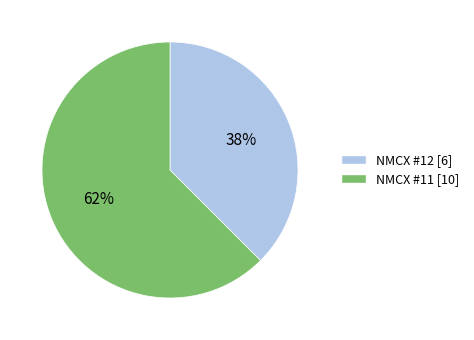

Which slice is the largest?

NMCX #11